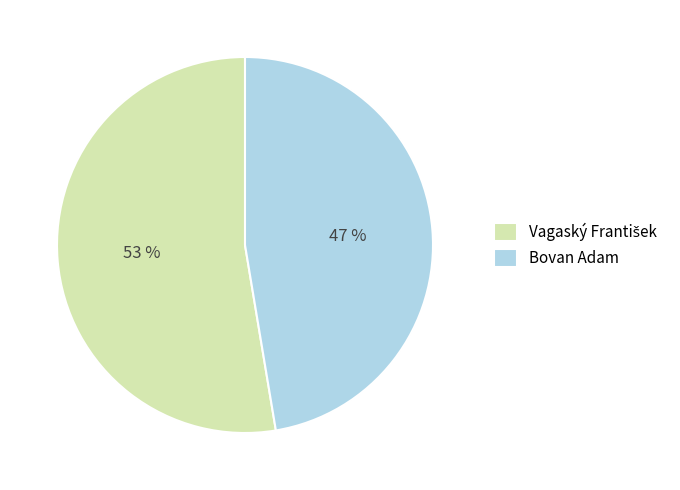

How many segments does this pie chart have?

2